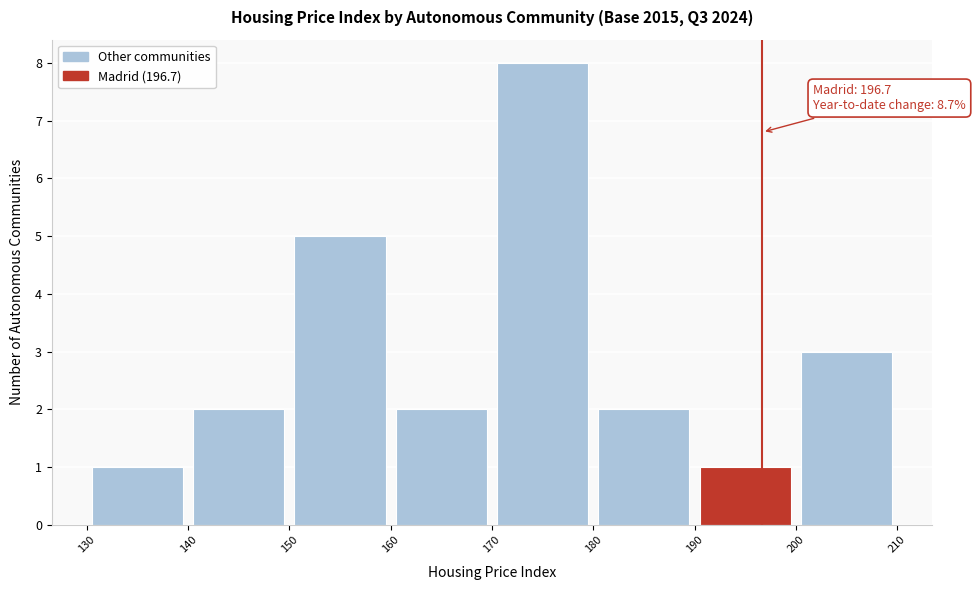

Which range on the x-axis has the tallest bar?

170 to 180